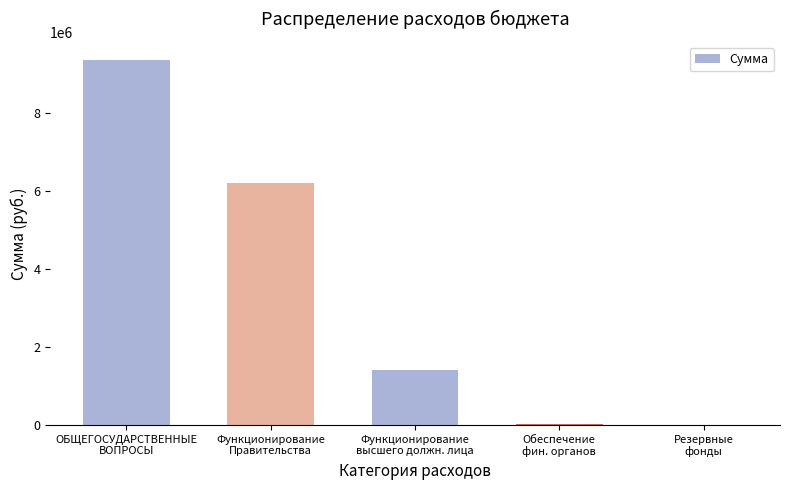

How many distinct data groups are displayed?

1